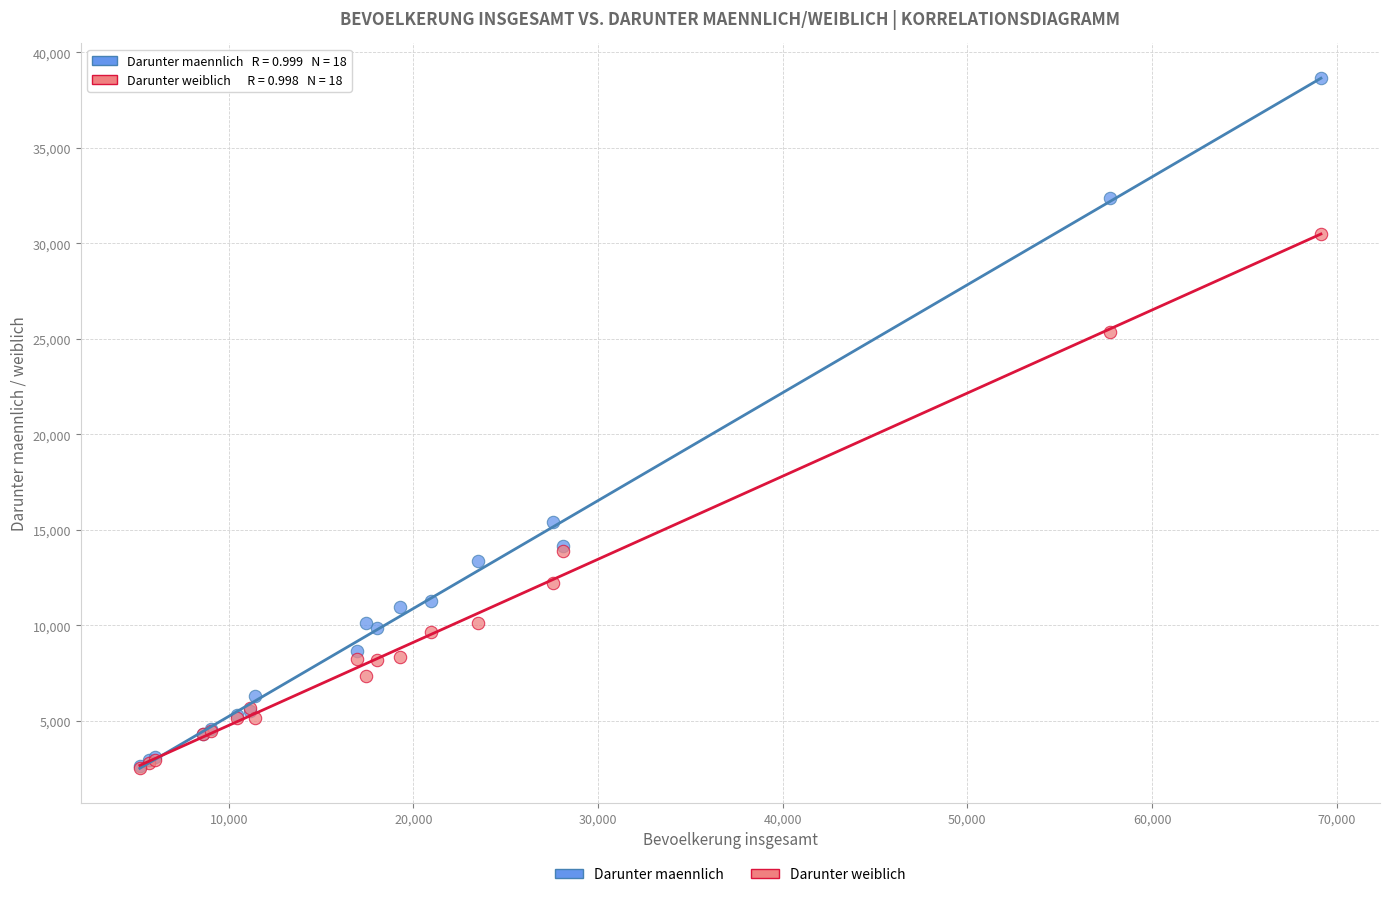

In the Darunter weiblich series, what Y value is closest to 16516?

13918